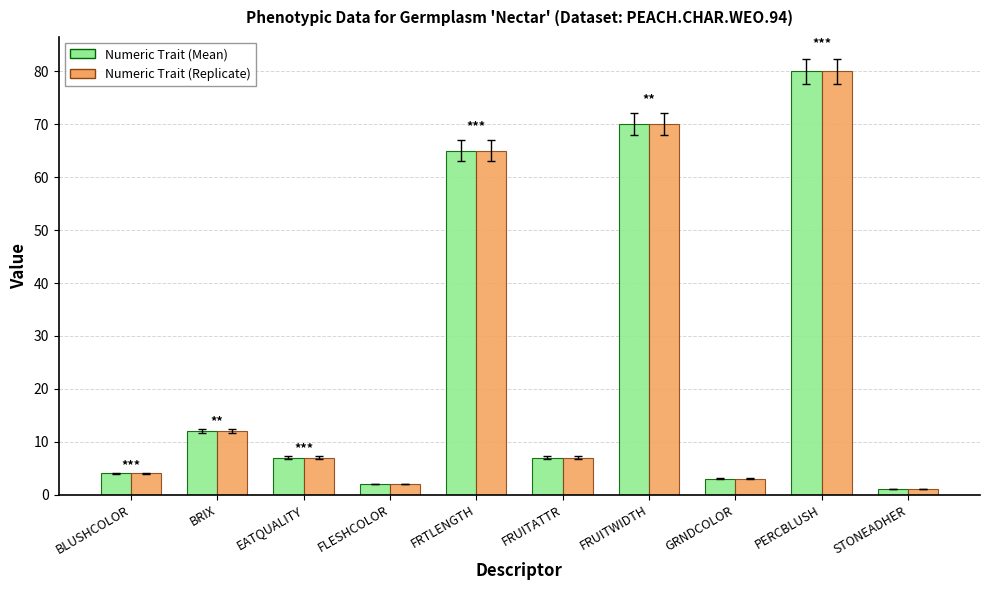

Where is Numeric Trait (Replicate) nearest to the value 40?

FRTLENGTH